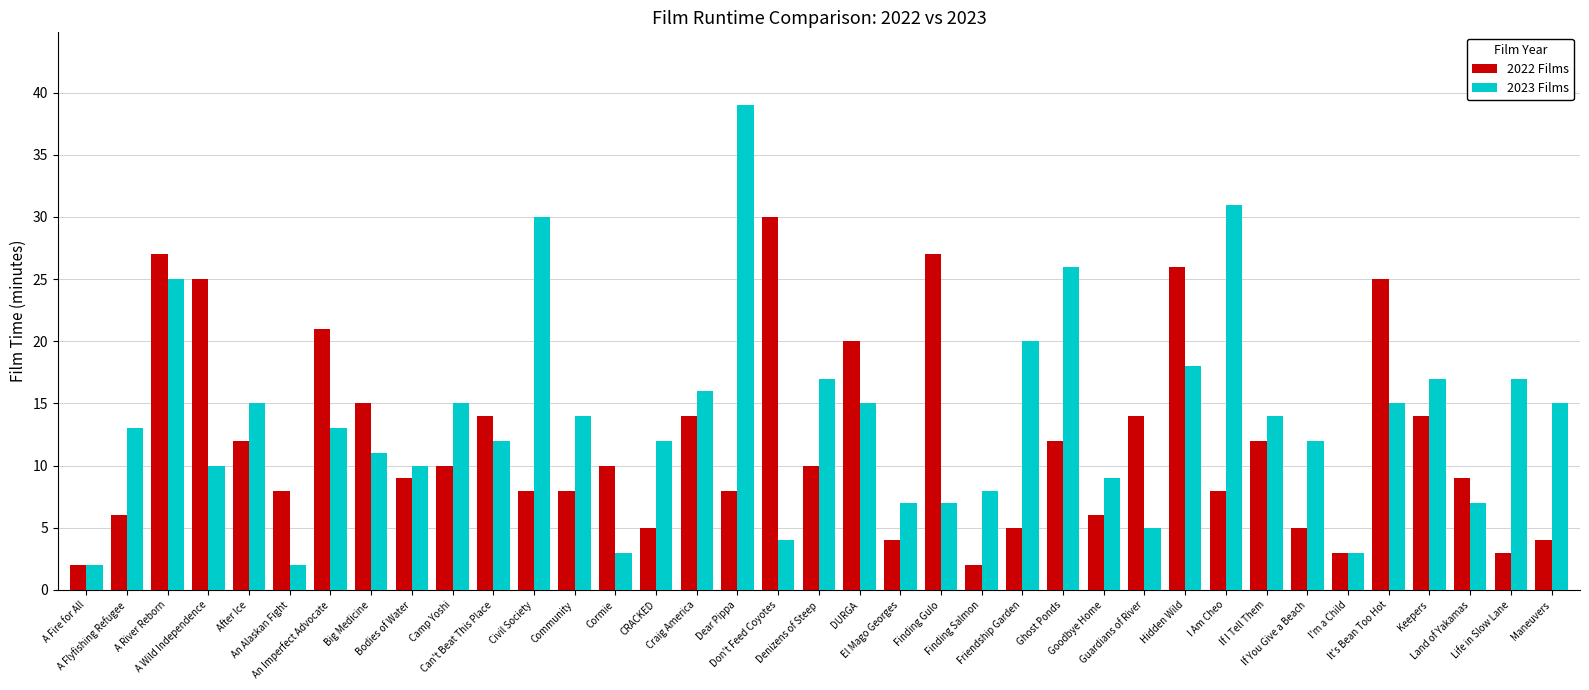

What is the label of the 20th bar from the left?

DURGA